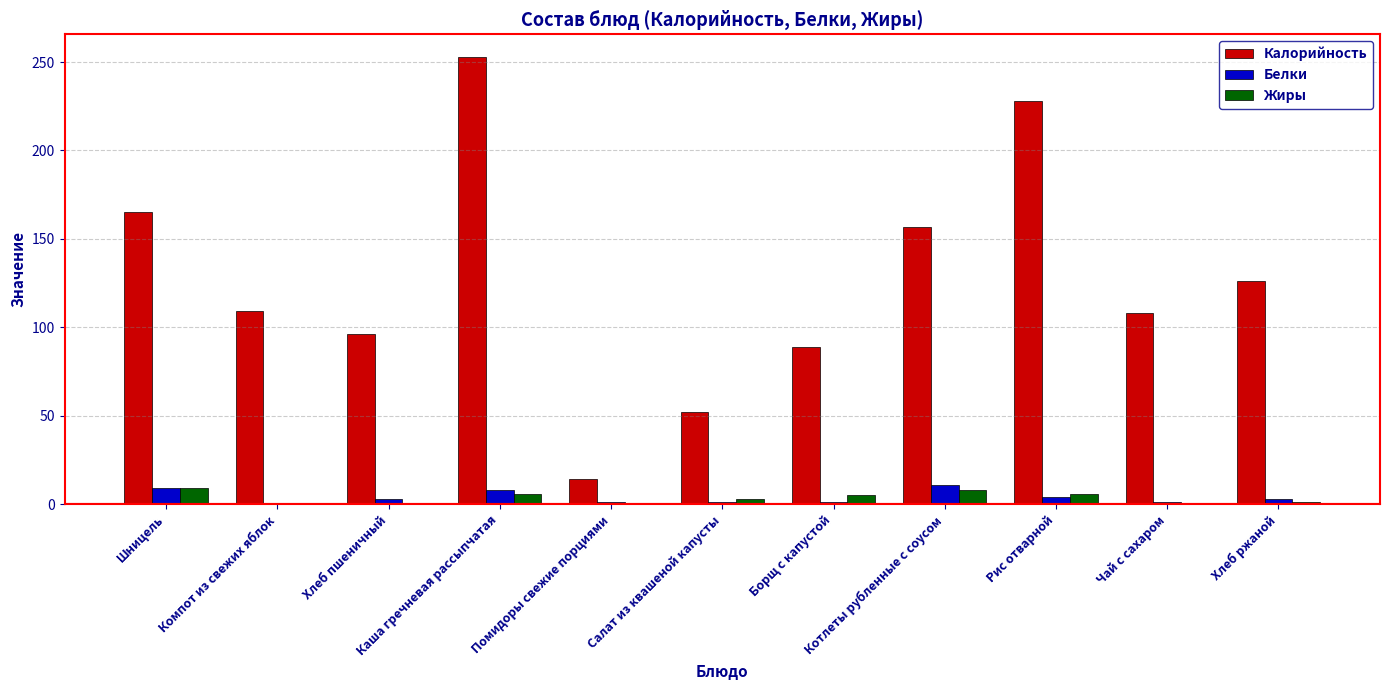

Which series has the largest total across all categories?

Калорийность